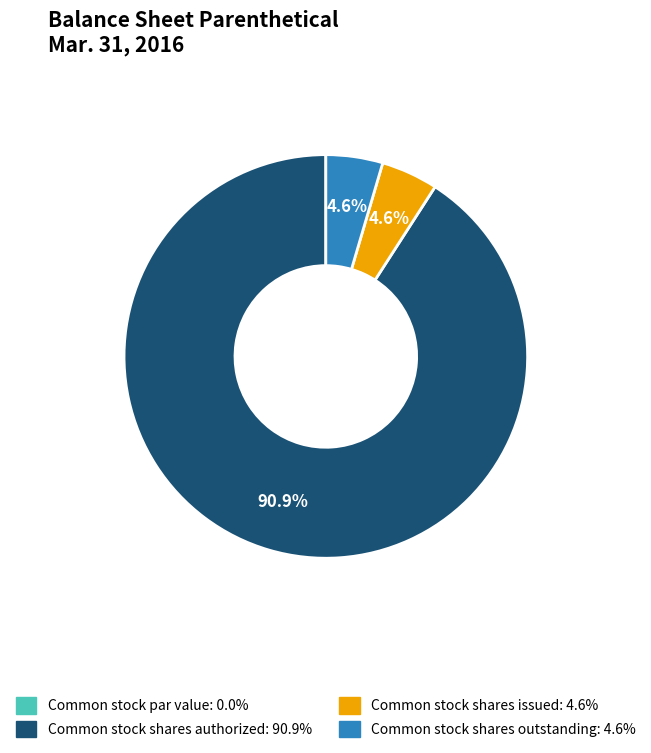

What percentage is NOT represented by Common stock shares issued?

95.4%